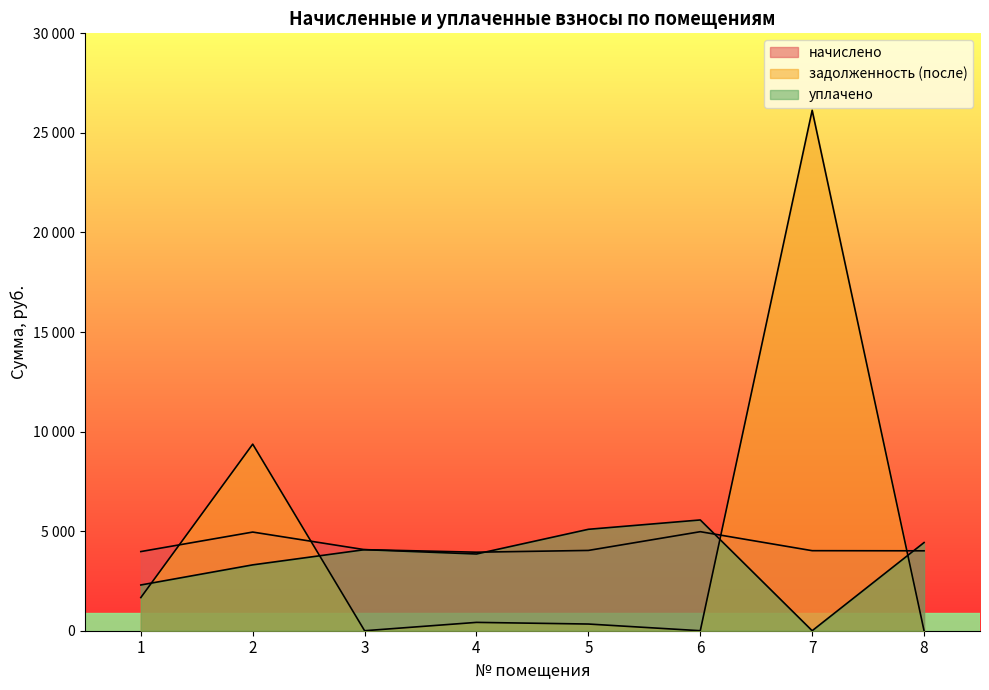

What is the value of the уплачено point at the 4th from the left?

3853.2